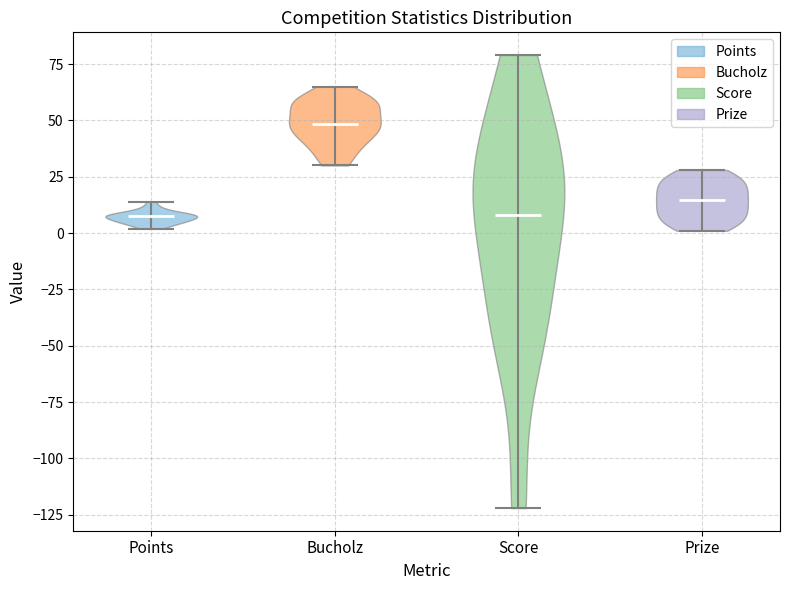

What is the lowest point the violin for Score reaches on the y-axis? The values are not printed on the chart, so give them approximately, as read against the axis.

-120